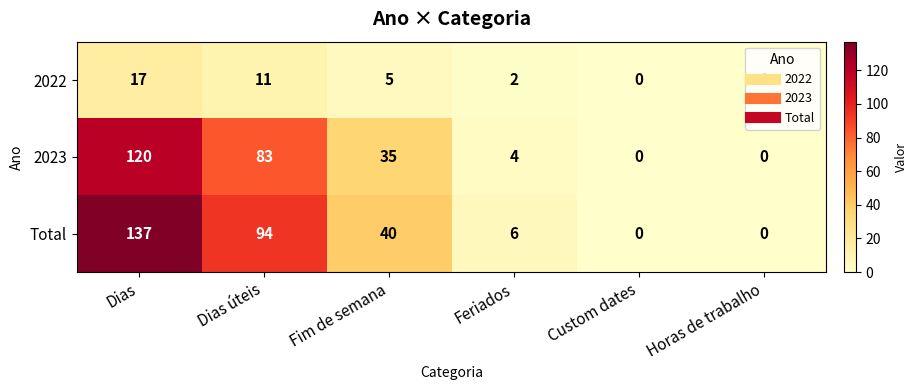

Which category has the highest value across all series?

Dias